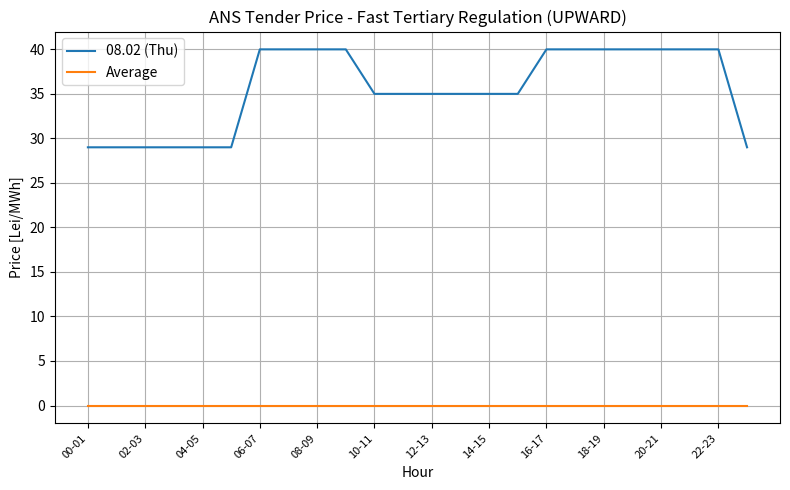

At how many categories does at least one series exceed 27?

24